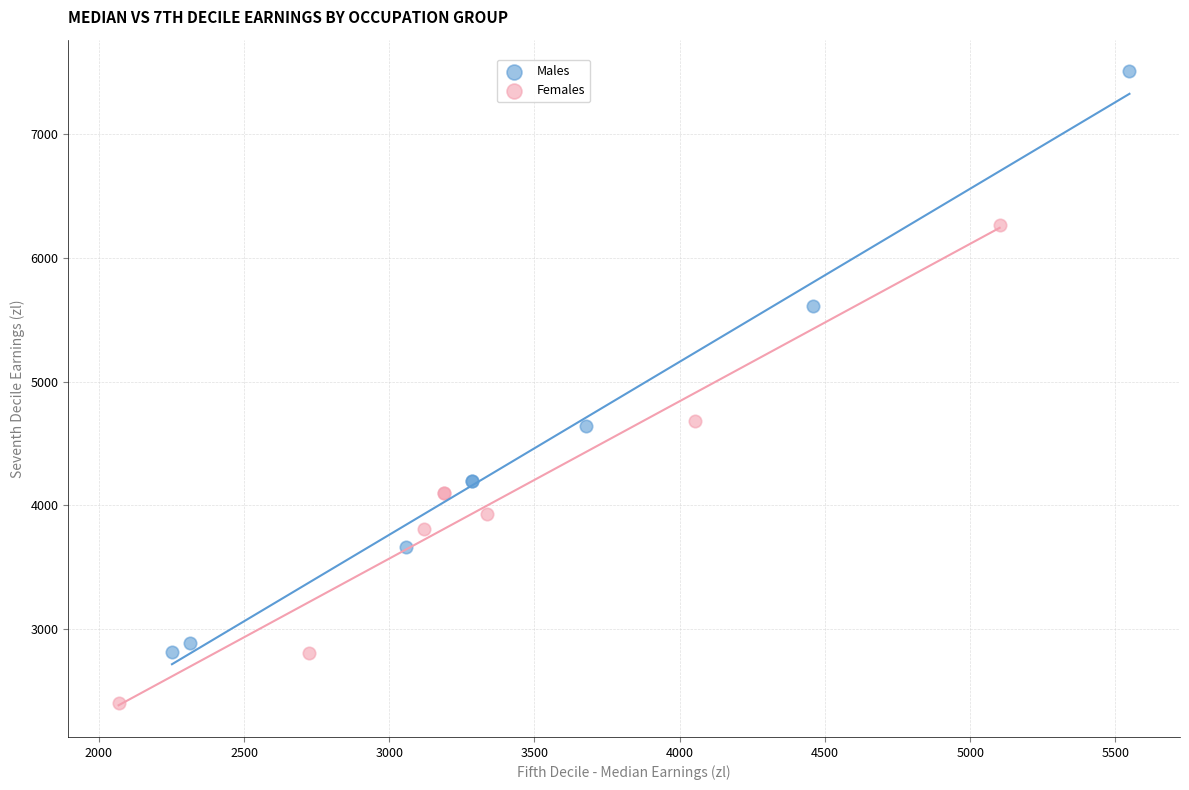

Which series has the largest Y range (max minus min)?

Males